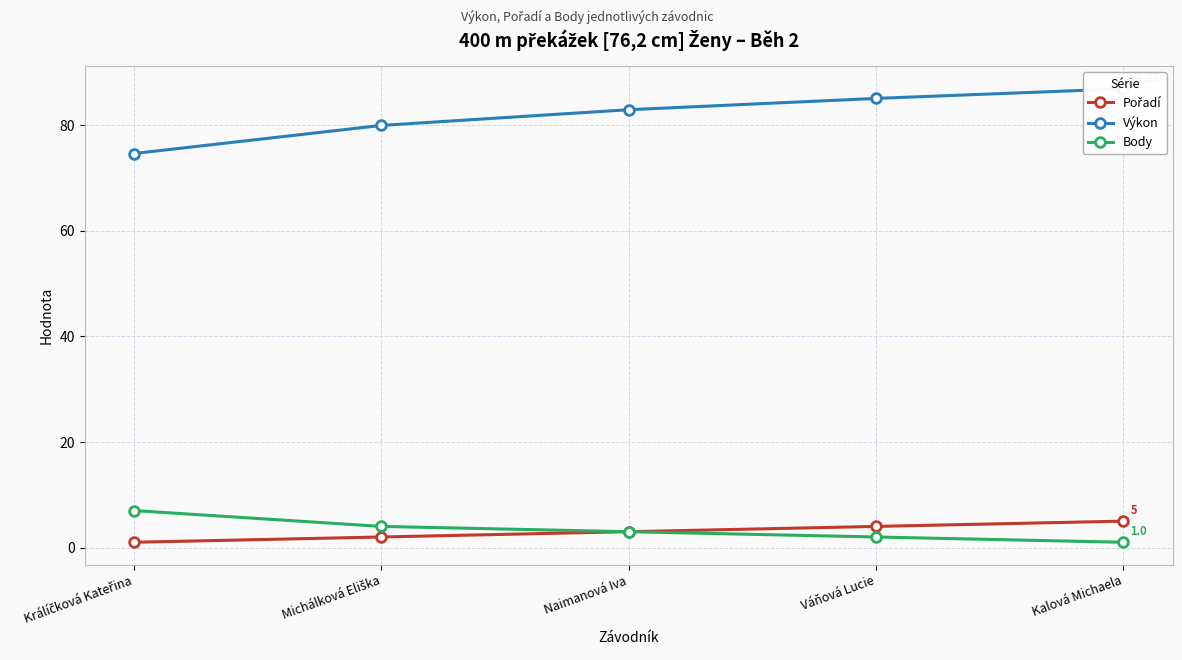

Reading right to left, what are all the values shown in this chart?

Pořadí: Kalová Michaela=5.0	Váňová Lucie=4.0	Naimanová Iva=3.0	Michálková Eliška=2.0	Králíčková Kateřina=1.0
Výkon: Kalová Michaela=86.8	Váňová Lucie=85.0	Naimanová Iva=82.9	Michálková Eliška=79.9	Králíčková Kateřina=74.6
Body: Kalová Michaela=1.0	Váňová Lucie=2.0	Naimanová Iva=3.0	Michálková Eliška=4.0	Králíčková Kateřina=7.0